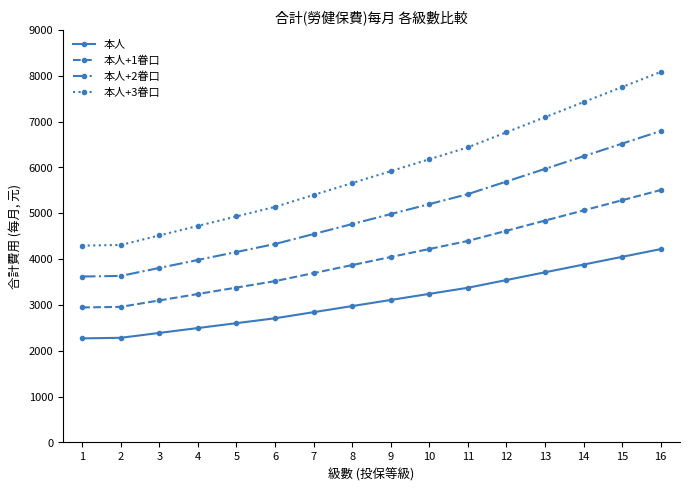

List the series in order of their peak value, highest first.

本人+3眷口, 本人+2眷口, 本人+1眷口, 本人